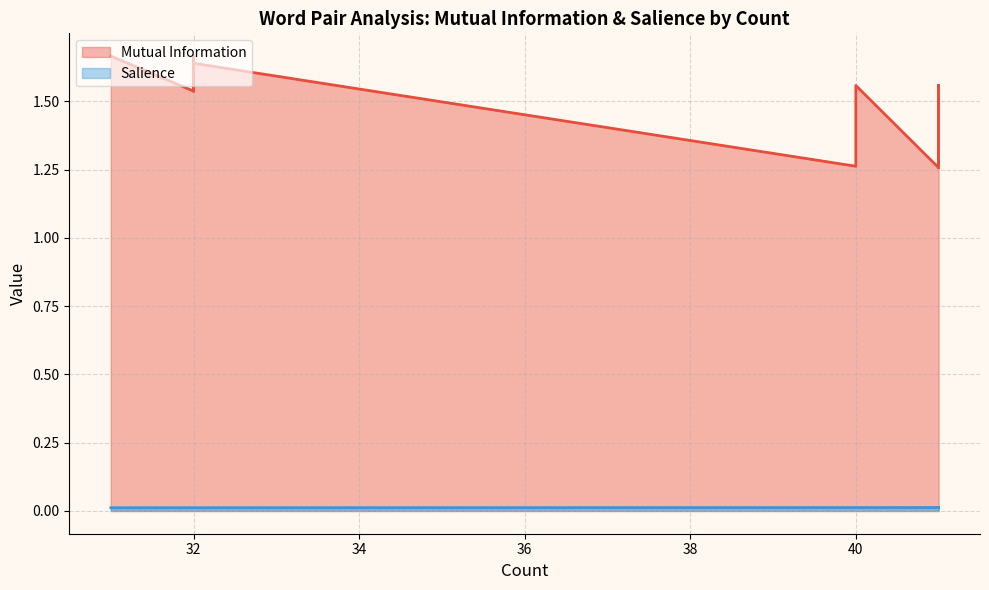

Reading left to right, list all the values displayed in this chart.

Mutual Information: 41=1.3	41=1.6	41=1.6	41=1.3	41=1.3	41=1.6	41=1.6	41=1.5	41=1.6	40=1.3	40=1.6	32=1.7	32=1.5	32=1.5	32=1.7	32=1.7	32=1.7	32=1.6	32=1.6	31=1.7
Salience: 41=0.0	41=0.0	41=0.0	41=0.0	41=0.0	41=0.0	41=0.0	41=0.0	41=0.0	40=0.0	40=0.0	32=0.0	32=0.0	32=0.0	32=0.0	32=0.0	32=0.0	32=0.0	32=0.0	31=0.0